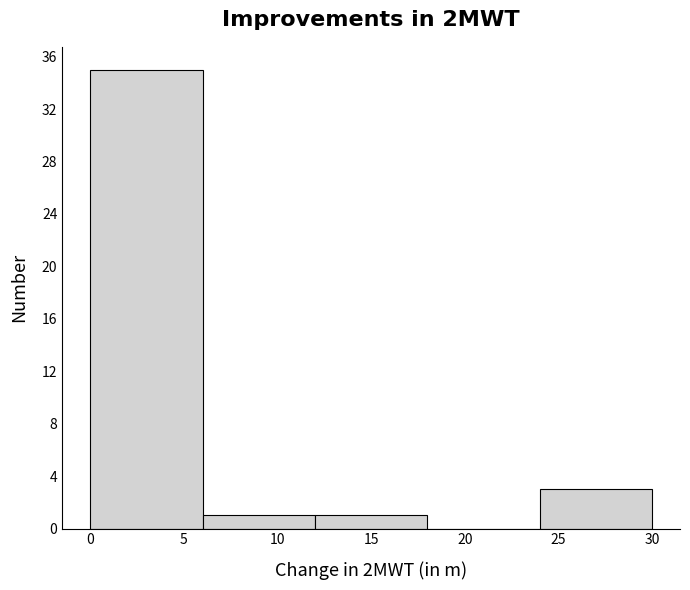

Reading left to right, list every bar in this chart as the range it spans on the x-axis followed by its height. The values are not printed on the chart, so give them approximately, as read against the axis.

0 to 6: 35
6 to 12: 1
12 to 18: 1
18 to 24: 0
24 to 30: 3